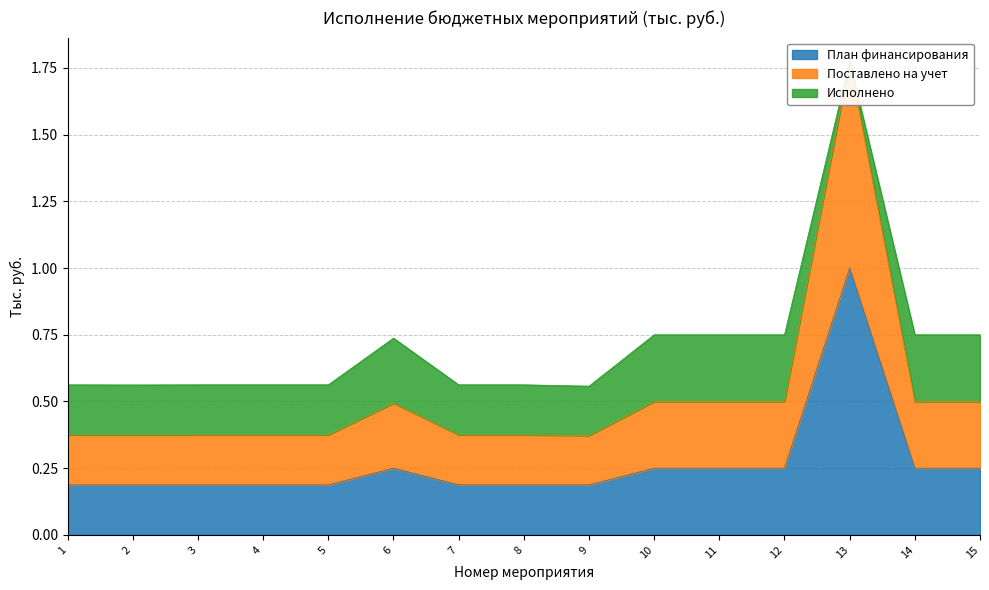

Count the number of categories in the chart.

15